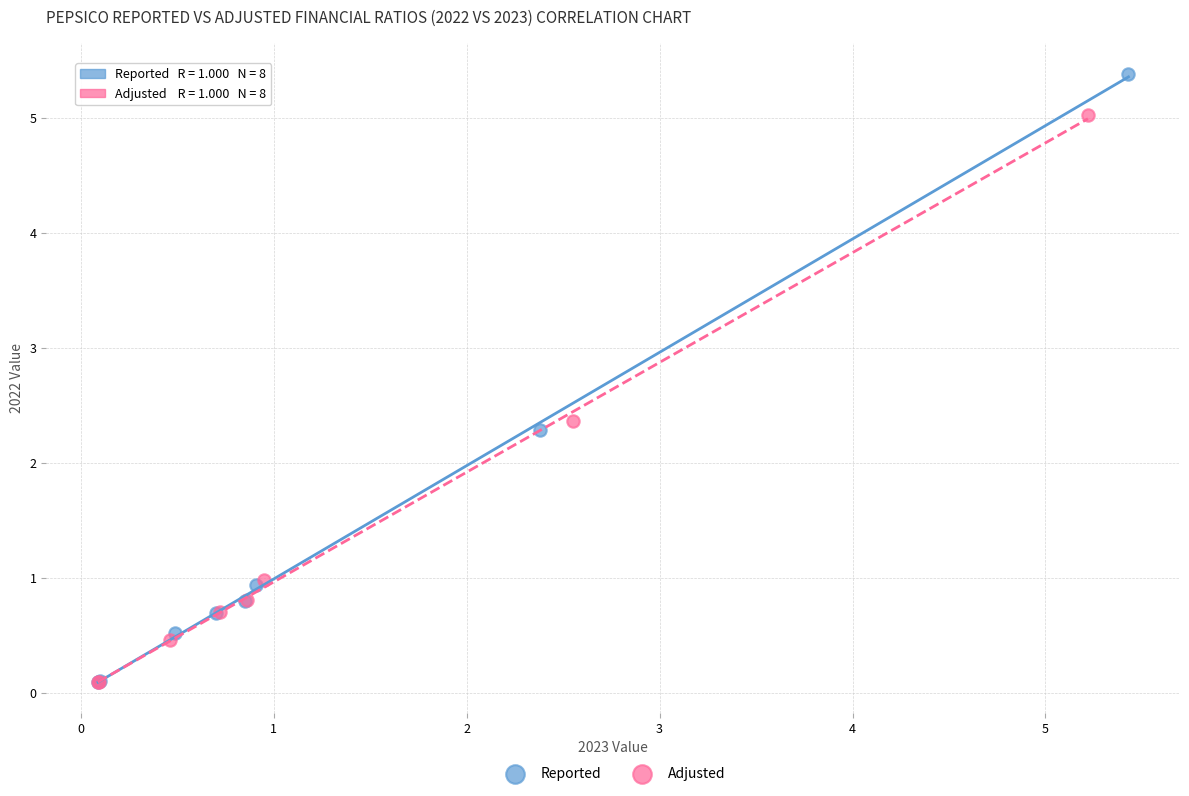

Which series reaches the maximum Y coordinate?

Reported